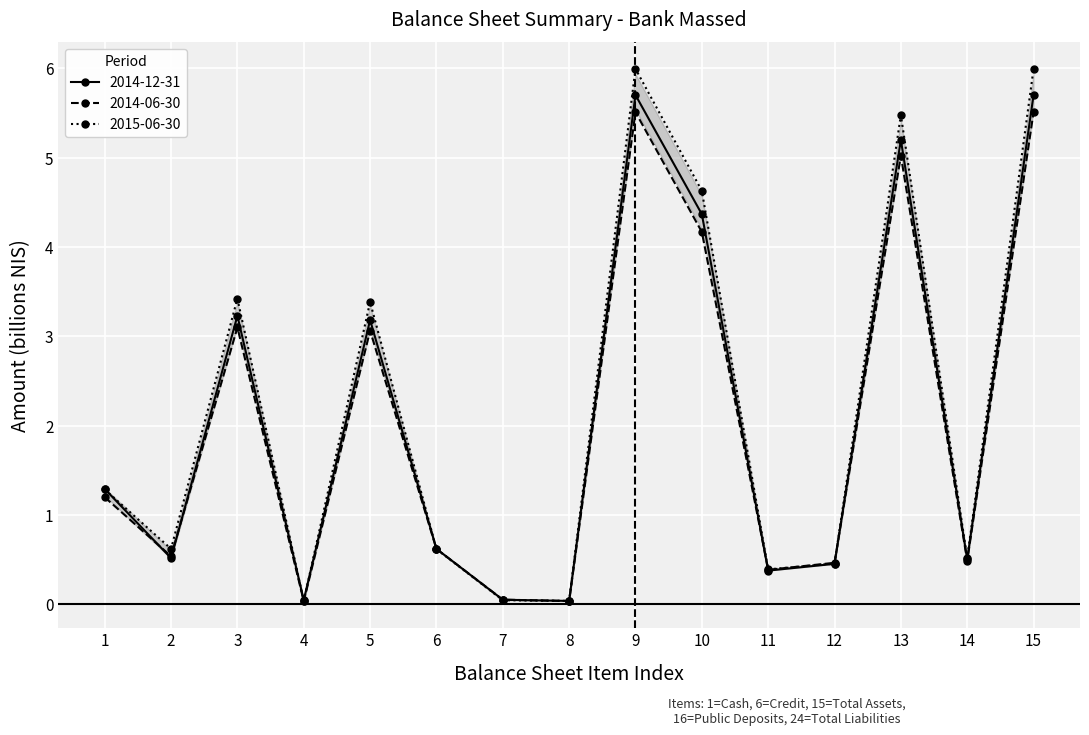

How many lines are shown in the chart?

3